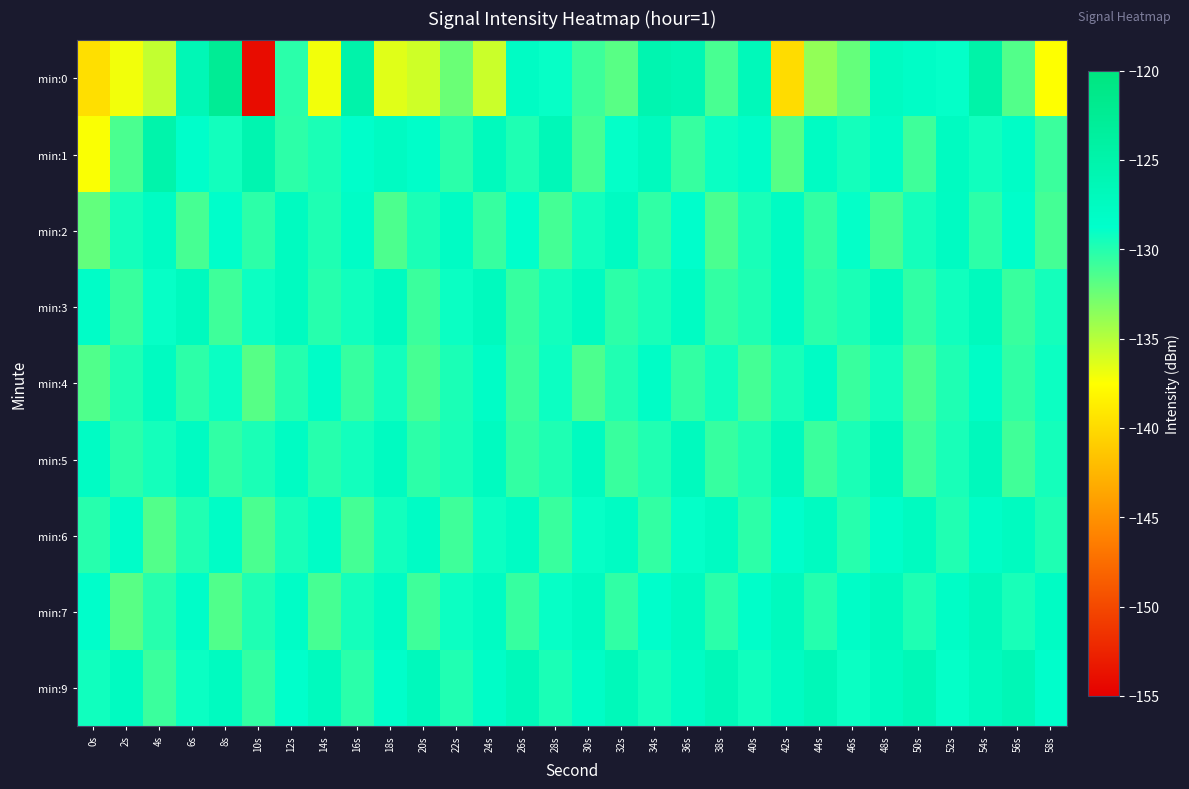

Reading left to right, what are all the values shown in this chart?

min:0: 0s=-139.7	2s=-137.1	4s=-135.4	6s=-126.3	8s=-122.6	10s=-154.1	12s=-130.2	14s=-137.0	16s=-124.9	18s=-136.4	20s=-135.8	22s=-132.4	24s=-135.7	26s=-127.9	28s=-129.0	30s=-130.8	32s=-131.8	34s=-125.7	36s=-126.1	38s=-131.3	40s=-126.8	42s=-139.9	44s=-133.7	46s=-132.2	48s=-127.6	50s=-128.1	52s=-128.9	54s=-124.7	56s=-131.6	58s=-137.4
min:1: 0s=-137.4	2s=-131.3	4s=-125.1	6s=-128.7	8s=-129.4	10s=-125.6	12s=-130.3	14s=-129.7	16s=-128.6	18s=-127.7	20s=-128.5	22s=-130.2	24s=-127.1	26s=-129.8	28s=-126.5	30s=-131.2	32s=-128.9	34s=-127.3	36s=-130.6	38s=-129.1	40s=-128.4	42s=-131.7	44s=-127.8	46s=-129.5	48s=-128.2	50s=-130.9	52s=-127.6	54s=-129.3	56s=-128.1	58s=-130.8
min:2: 0s=-132.1	2s=-129.5	4s=-127.8	6s=-131.2	8s=-128.6	10s=-130.3	12s=-127.5	14s=-129.8	16s=-128.1	18s=-131.4	20s=-129.7	22s=-127.9	24s=-130.6	26s=-128.8	28s=-131.1	30s=-129.4	32s=-127.7	34s=-130.4	36s=-128.7	38s=-131.3	40s=-129.6	42s=-127.8	44s=-130.5	46s=-128.9	48s=-131.2	50s=-129.5	52s=-127.7	54s=-130.3	56s=-128.6	58s=-131.1
min:3: 0s=-128.3	2s=-130.7	4s=-129.0	6s=-127.2	8s=-130.9	10s=-129.2	12s=-127.4	14s=-130.1	16s=-129.3	18s=-127.5	20s=-130.8	22s=-129.1	24s=-127.3	26s=-130.6	28s=-129.4	30s=-127.6	32s=-130.3	34s=-129.6	36s=-127.8	38s=-130.5	40s=-129.8	42s=-127.9	44s=-130.2	46s=-129.7	48s=-127.5	50s=-130.4	52s=-129.3	54s=-127.1	56s=-130.7	58s=-129.5
min:4: 0s=-131.5	2s=-129.8	4s=-127.6	6s=-130.3	8s=-129.1	10s=-131.7	12s=-130.0	14s=-128.3	16s=-130.6	18s=-129.4	20s=-131.2	22s=-129.7	24s=-128.1	26s=-130.8	28s=-129.2	30s=-131.4	32s=-129.9	34s=-128.2	36s=-130.5	38s=-129.3	40s=-131.1	42s=-129.6	44s=-128.0	46s=-130.7	48s=-129.4	50s=-131.3	52s=-129.8	54s=-128.1	56s=-130.4	58s=-129.2
min:5: 0s=-127.9	2s=-130.2	4s=-129.5	6s=-127.7	8s=-130.4	10s=-129.7	12s=-127.8	14s=-130.1	16s=-129.4	18s=-127.6	20s=-130.3	22s=-129.6	24s=-127.5	26s=-130.5	28s=-129.8	30s=-127.4	32s=-130.7	34s=-129.9	36s=-127.3	38s=-130.6	40s=-129.8	42s=-127.2	44s=-130.8	46s=-129.7	48s=-127.1	50s=-130.9	52s=-129.6	54s=-127.0	56s=-131.0	58s=-129.5
min:6: 0s=-130.1	2s=-128.4	4s=-131.6	6s=-129.9	8s=-128.2	10s=-131.3	12s=-129.6	14s=-128.1	16s=-131.1	18s=-129.4	20s=-128.0	22s=-130.9	24s=-129.2	26s=-127.9	28s=-130.7	30s=-129.0	32s=-127.8	34s=-130.5	36s=-128.9	38s=-127.7	40s=-130.3	42s=-128.7	44s=-127.6	46s=-130.1	48s=-128.5	50s=-127.5	52s=-129.9	54s=-128.3	56s=-127.4	58s=-129.8
min:7: 0s=-128.6	2s=-131.8	4s=-130.1	6s=-128.4	8s=-131.5	10s=-129.8	12s=-128.2	14s=-131.2	16s=-129.5	18s=-128.0	20s=-130.9	22s=-129.2	24s=-127.8	26s=-130.6	28s=-129.0	30s=-127.6	32s=-130.4	34s=-128.7	36s=-127.4	38s=-130.2	40s=-128.5	42s=-127.2	44s=-130.0	46s=-128.3	48s=-127.1	50s=-129.8	52s=-128.1	54s=-126.9	56s=-129.6	58s=-127.9
min:9: 0s=-129.3	2s=-127.6	4s=-130.8	6s=-129.1	8s=-127.4	10s=-130.5	12s=-128.8	14s=-127.2	16s=-130.2	18s=-128.6	20s=-127.0	22s=-129.9	24s=-128.3	26s=-126.8	28s=-129.7	30s=-128.1	32s=-126.7	34s=-129.5	36s=-127.9	38s=-126.6	40s=-129.3	42s=-127.7	44s=-126.5	46s=-129.1	48s=-127.5	50s=-126.4	52s=-128.9	54s=-127.3	56s=-126.3	58s=-128.7